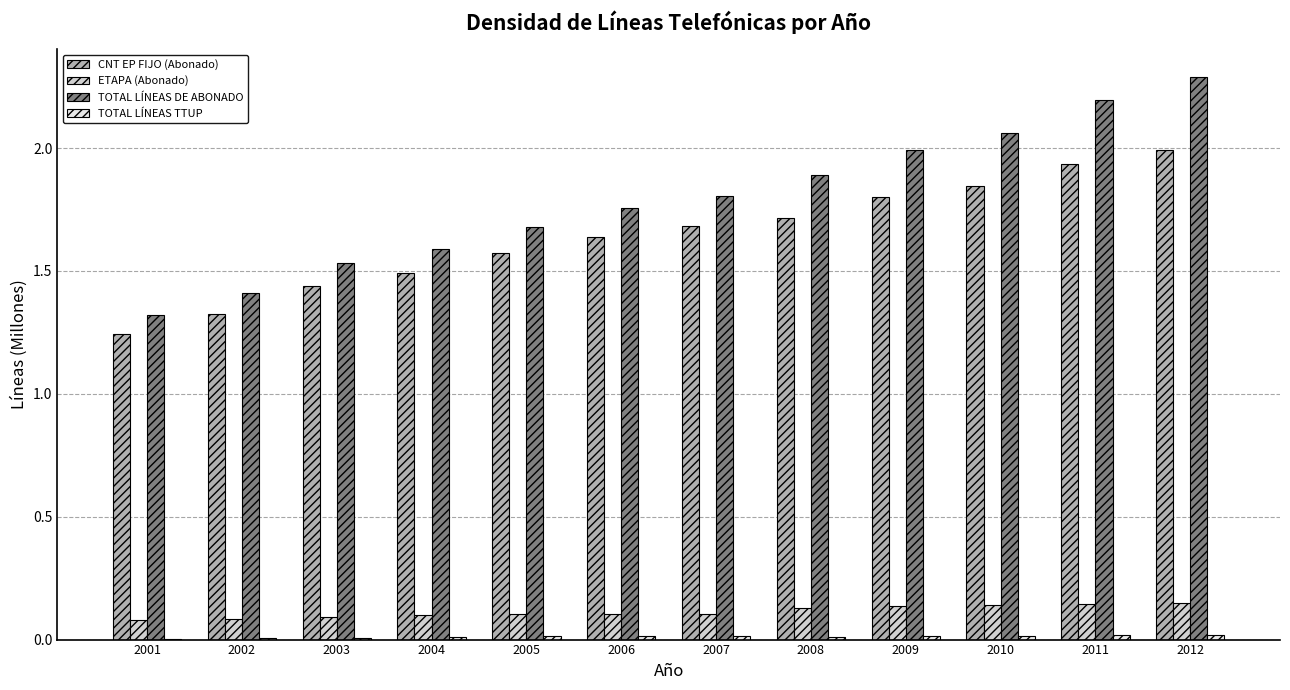

Which series has the largest total across all categories?

TOTAL LÍNEAS DE ABONADO